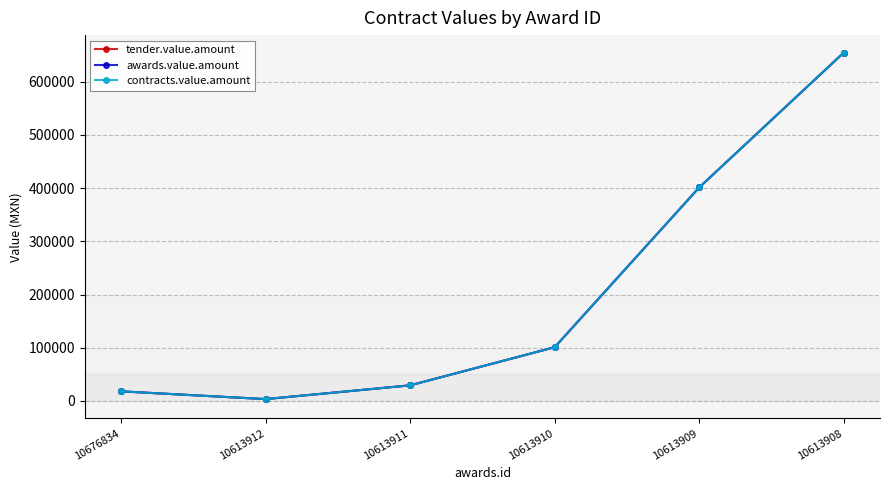

Reading left to right, transcribe all the data shown in this chart.

tender.value.amount: 10676834=18060.0	10613912=3460.0	10613911=29320.0	10613910=101005.0	10613909=401280.0	10613908=654720.0
awards.value.amount: 10676834=18060.0	10613912=3460.0	10613911=29320.0	10613910=101005.0	10613909=401280.0	10613908=654720.0
contracts.value.amount: 10676834=18060.0	10613912=3460.0	10613911=29320.0	10613910=101005.0	10613909=401280.0	10613908=654720.0